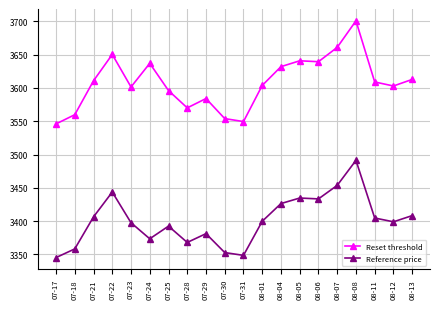

What is the maximum value shown in the chart?

3700.8